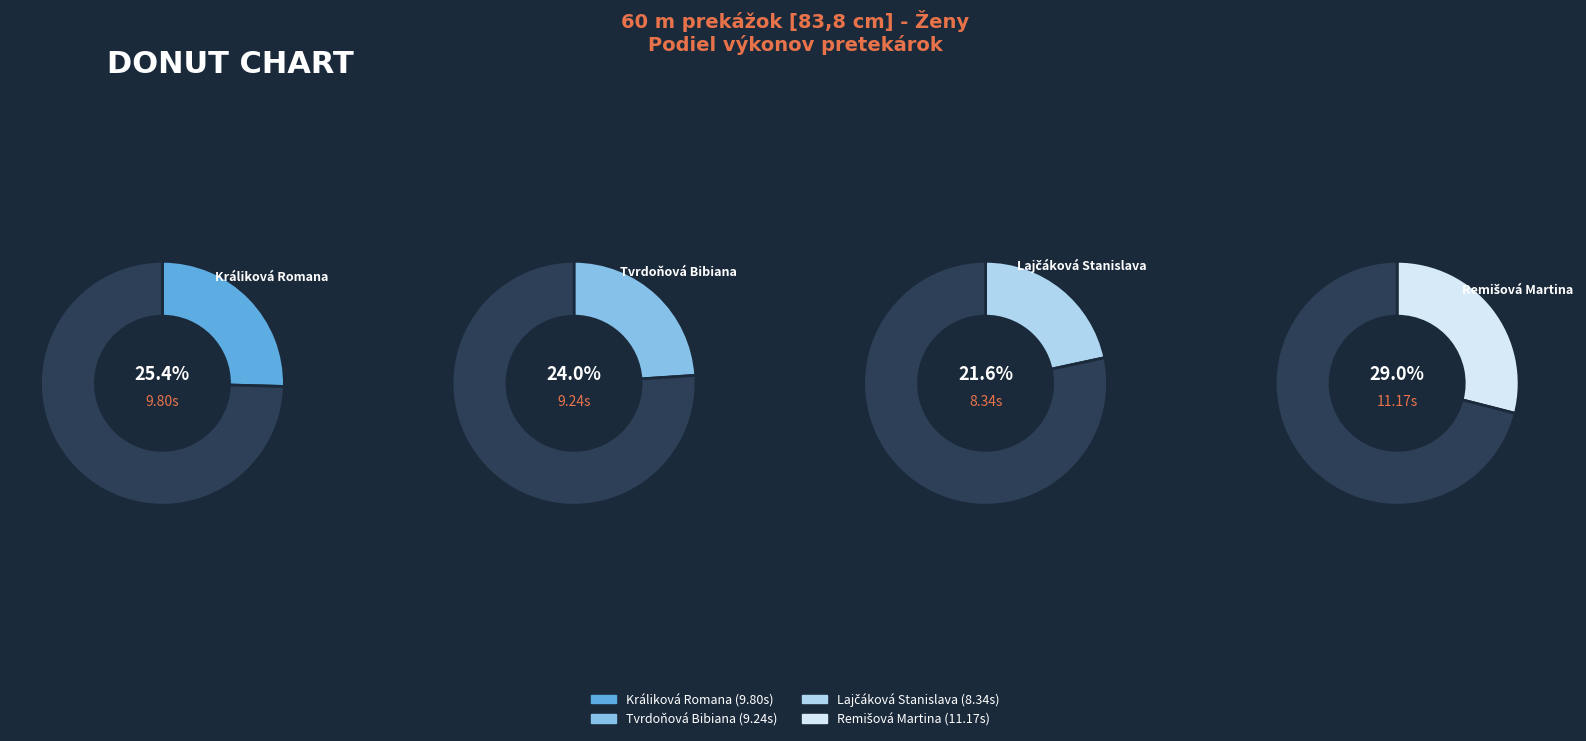

What is the change in value from Tvrdoňová Bibiana to Lajčáková Stanislava?

-0.9